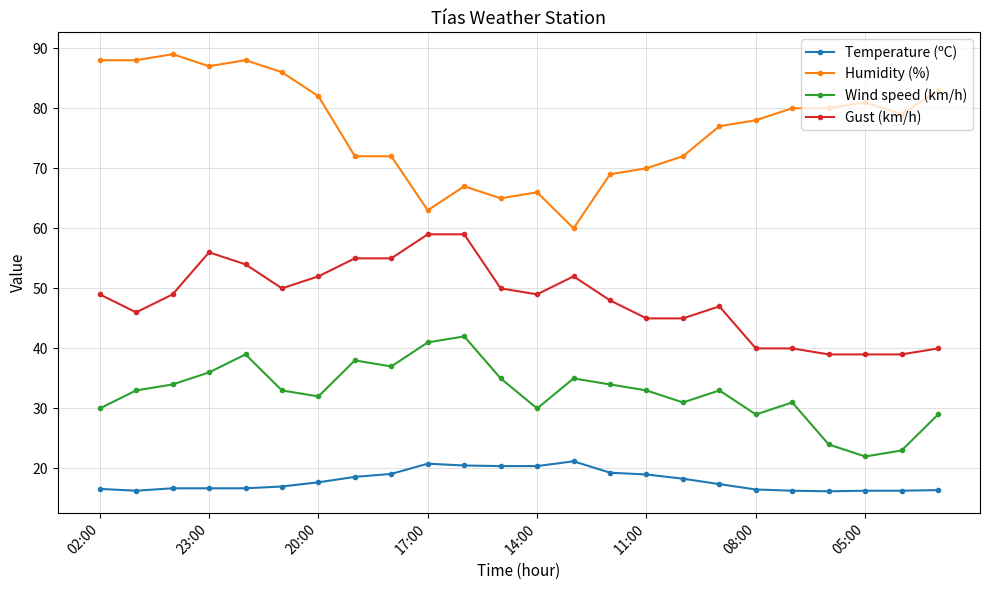

True or false: Wind speed (km/h) has more than 2 points higher than both neighbors.

True